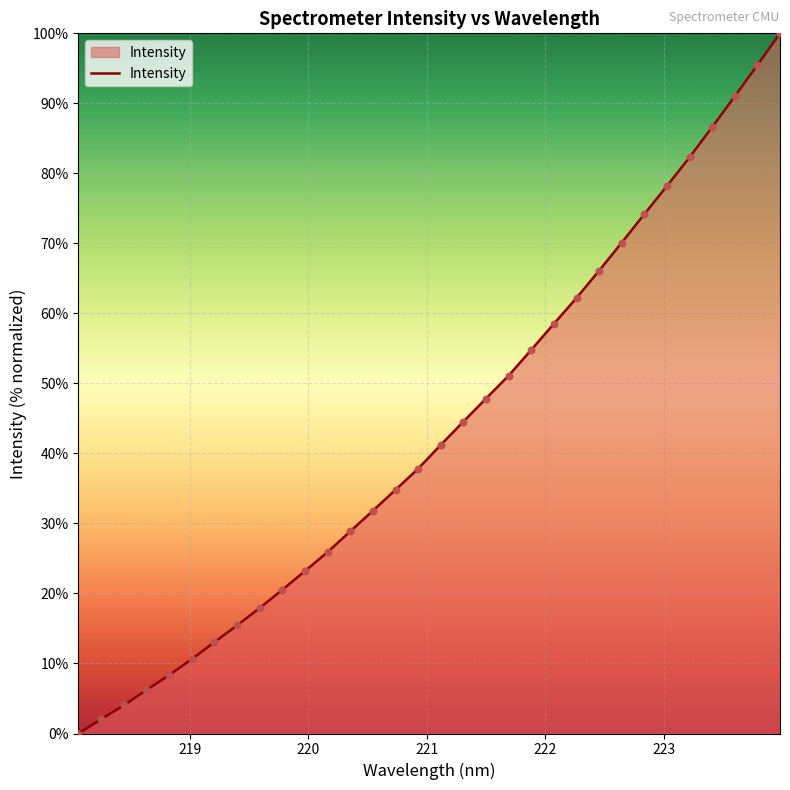

What is the greatest value displayed?

100.0